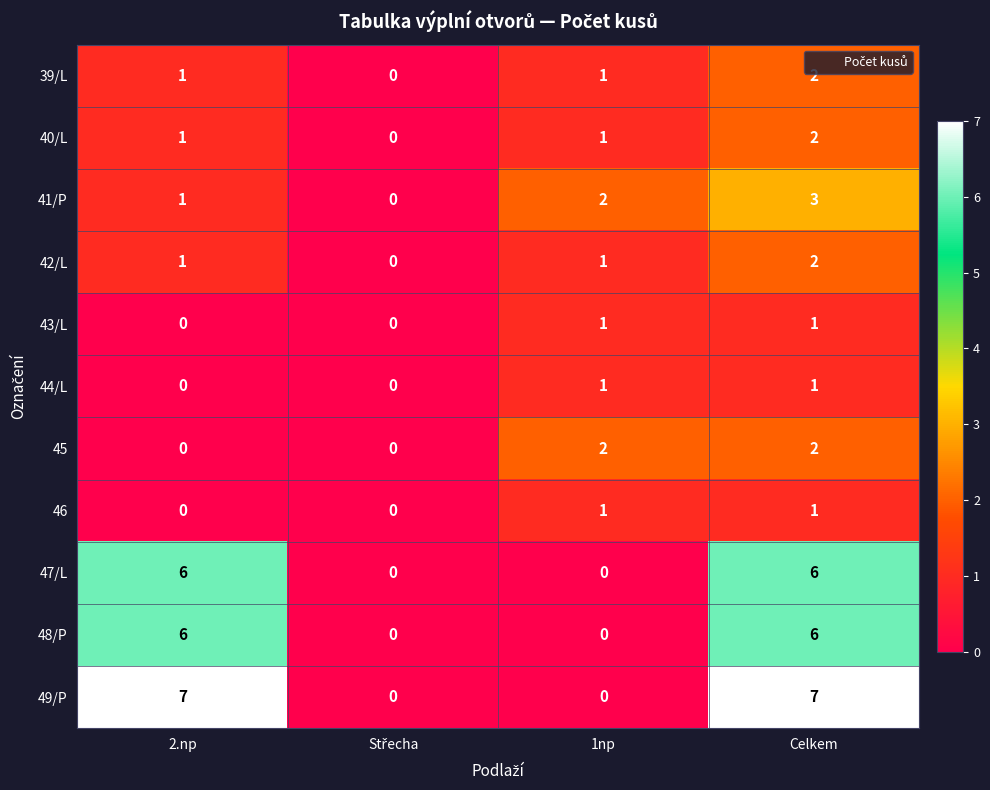

What is the spread (max minus min) of values at Celkem?

6